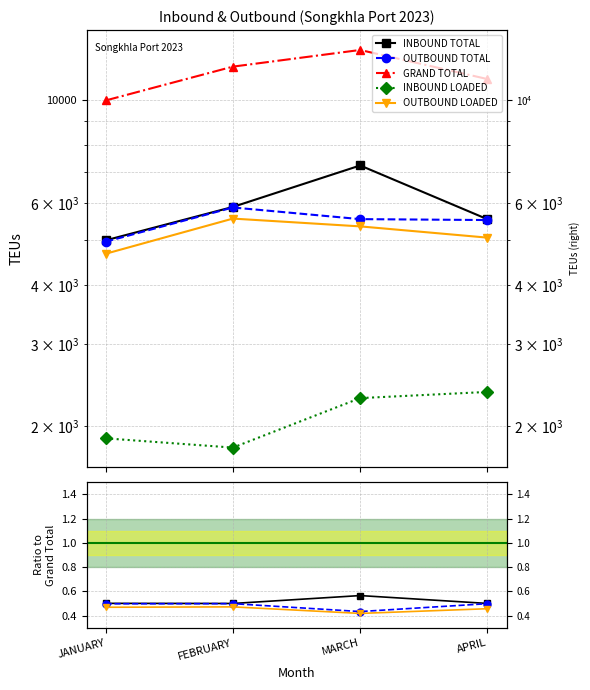

What is the approximate value of OUTBOUND LOADED at MARCH?

0.4